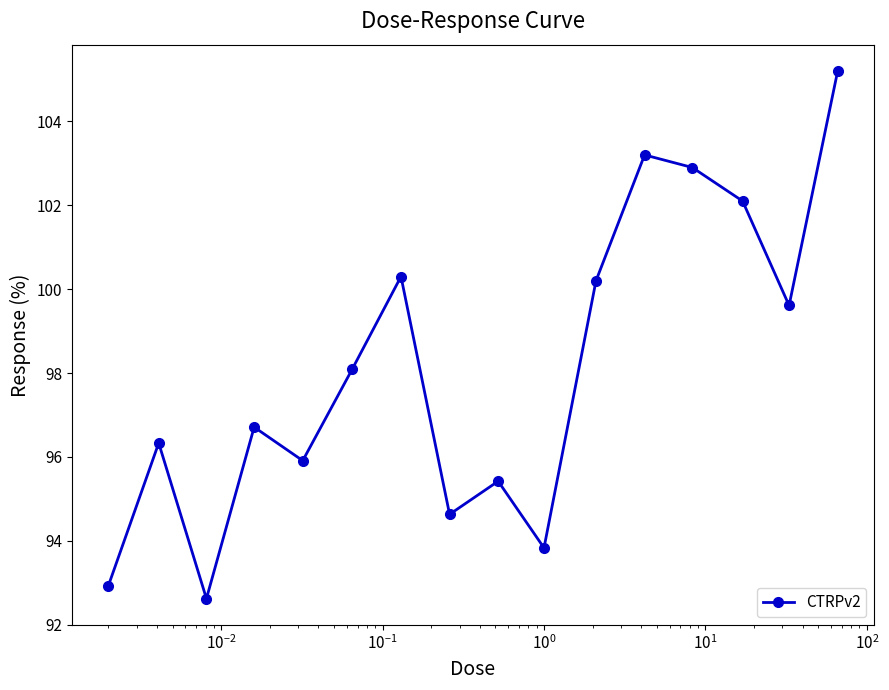

How many values are below 98?

8